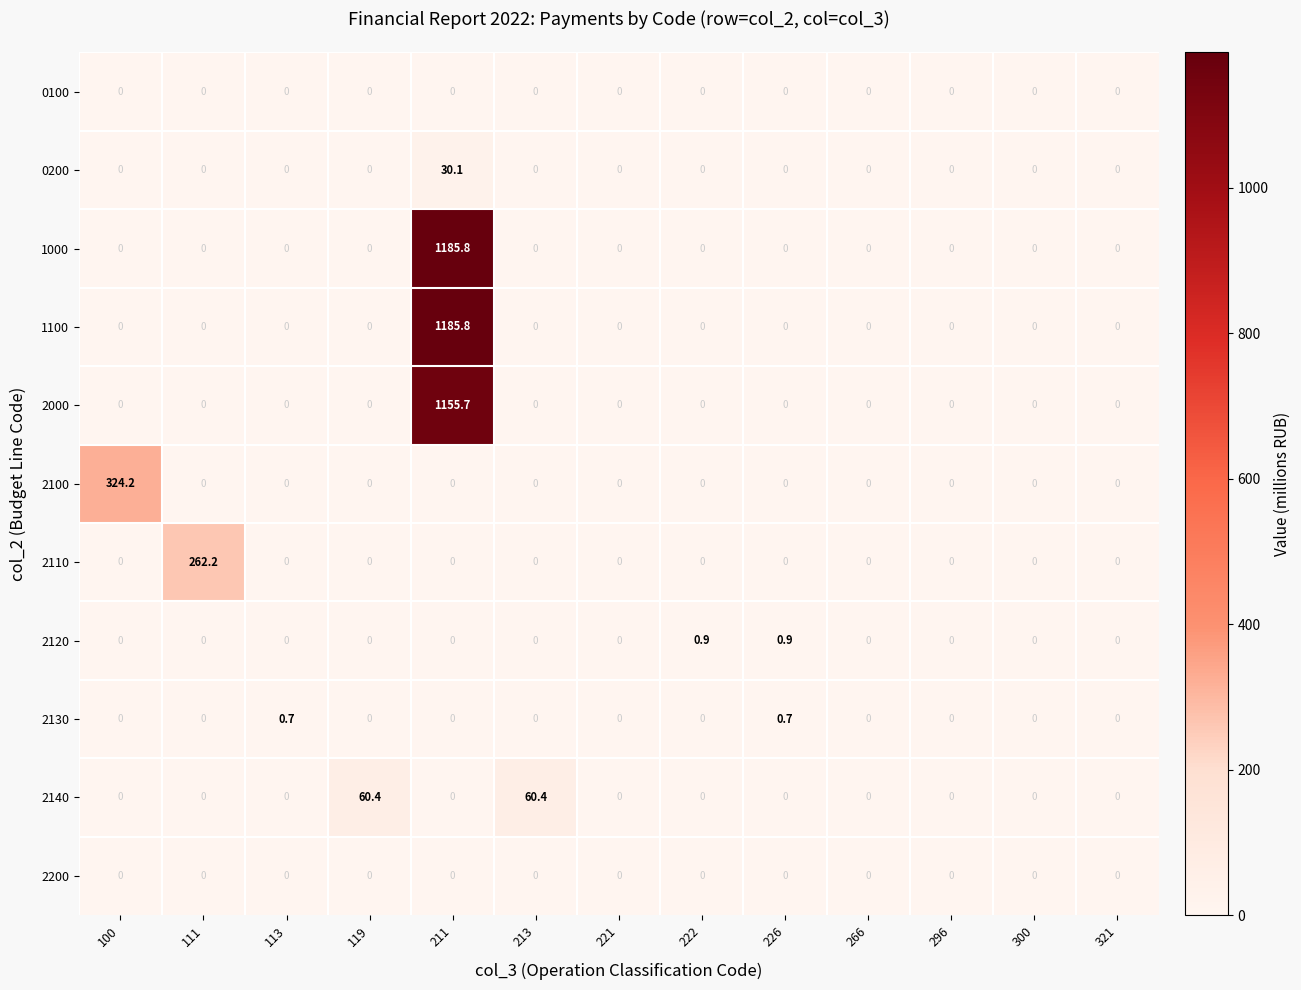

At which category is the sum across all series the highest?

211